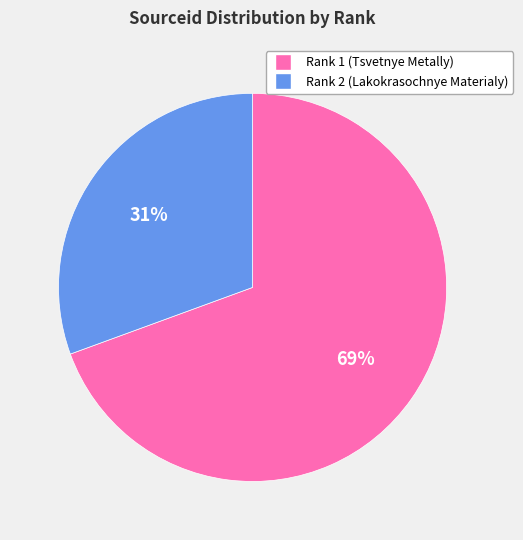

The Rank 2 (Lakokrasochnye Materialy) slice represents 38% of the pie. True or false?

False